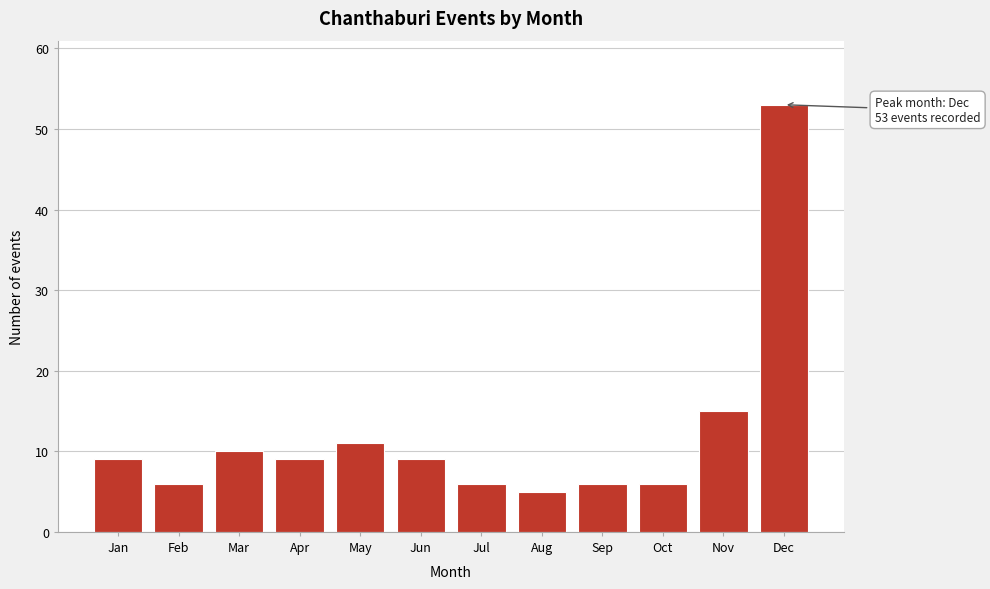

Reading left to right, list all the values displayed in this chart.

Jan=9	Feb=6	Mar=10	Apr=9	May=11	Jun=9	Jul=6	Aug=5	Sep=6	Oct=6	Nov=15	Dec=53